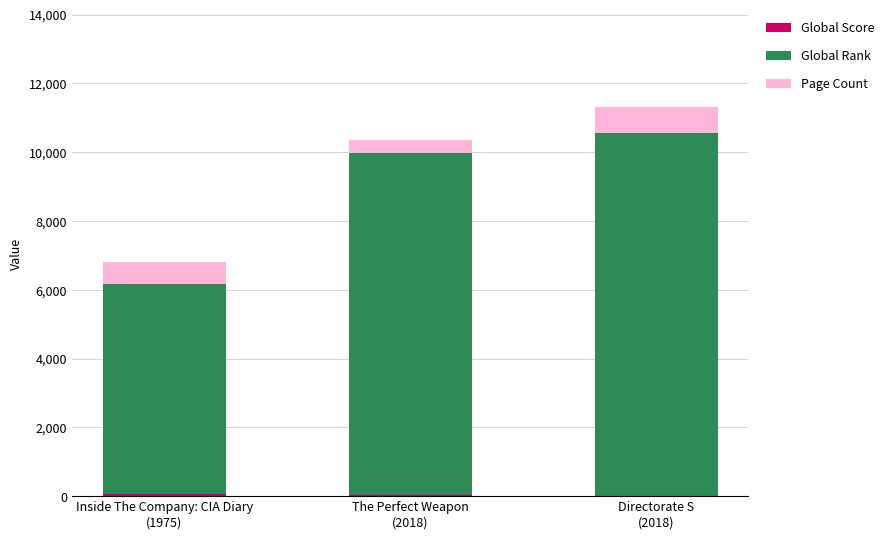

How many series are shown in this chart?

3